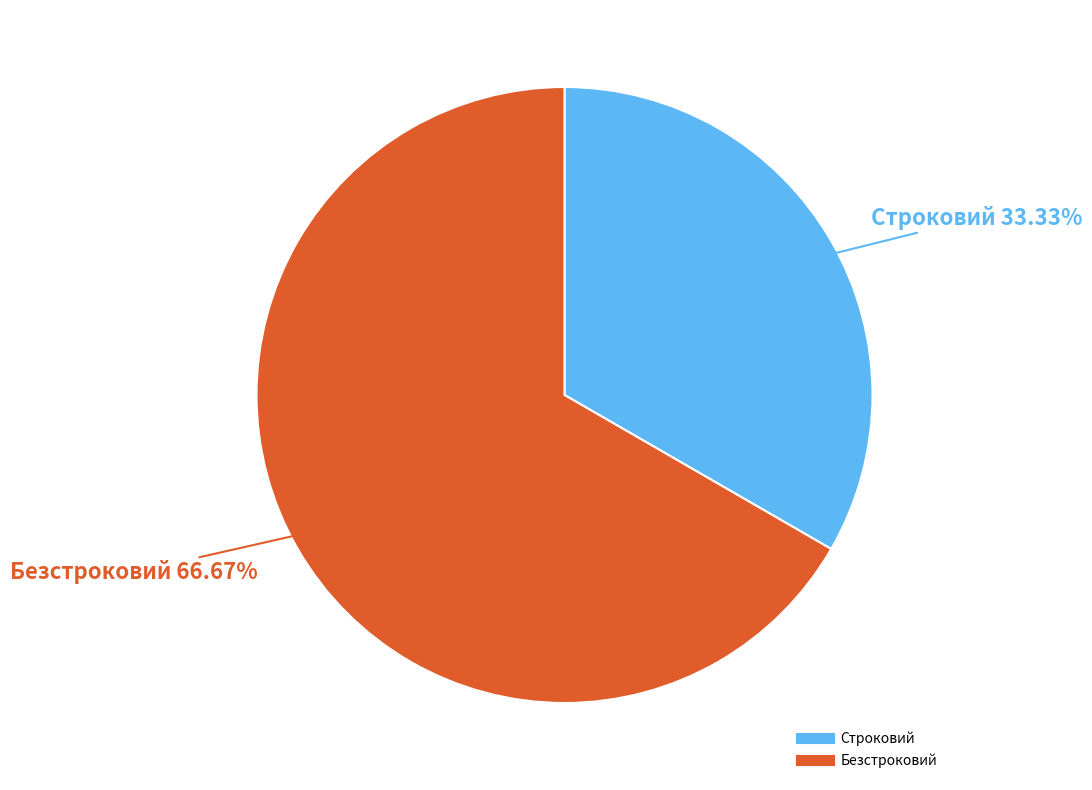

How many segments does this pie chart have?

2